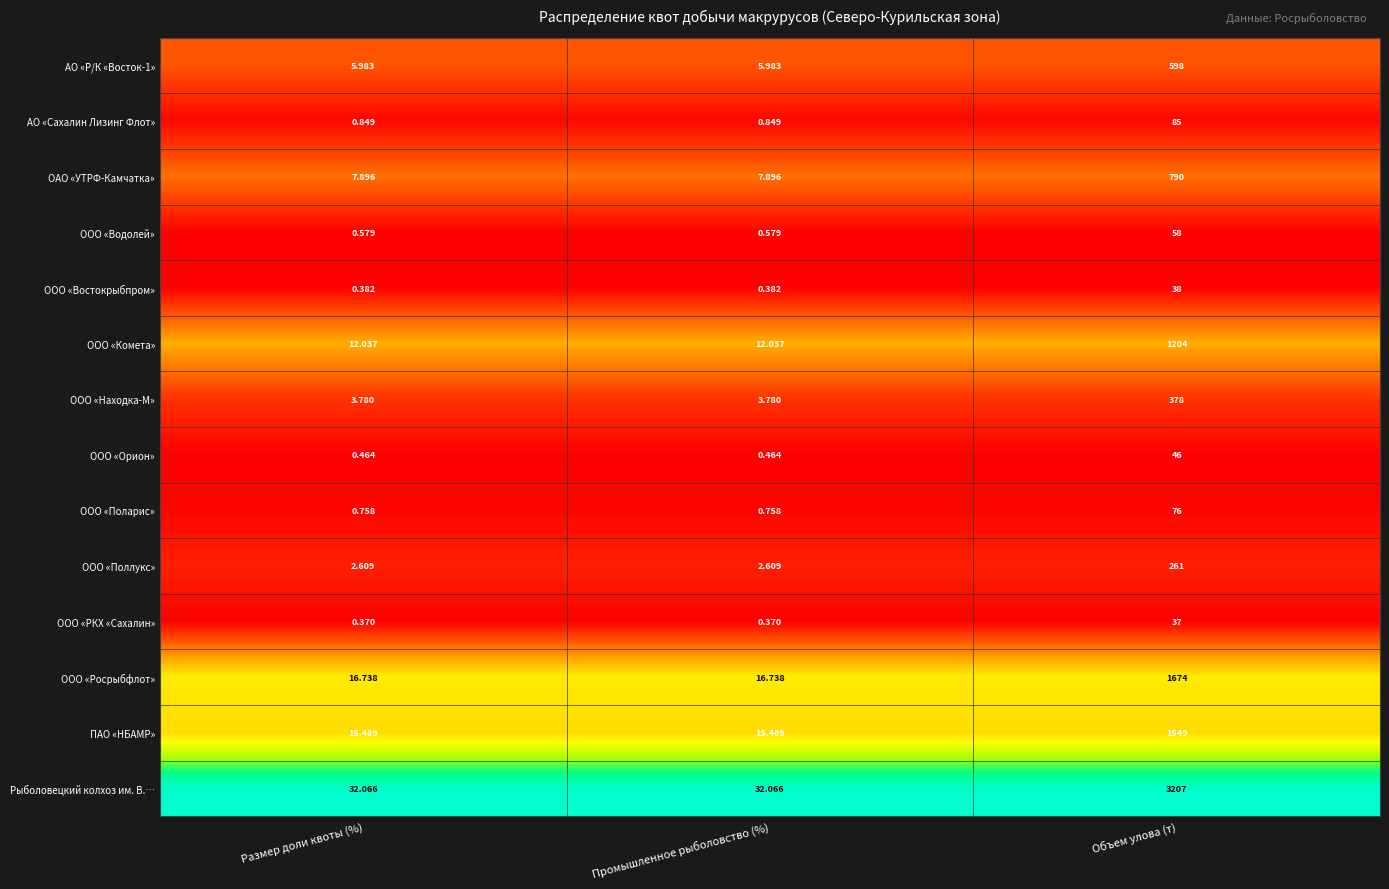

Which series changed the most between Промышленное рыболовство (%) and Объем улова (т)?

Рыболовецкий колхоз им. В.…